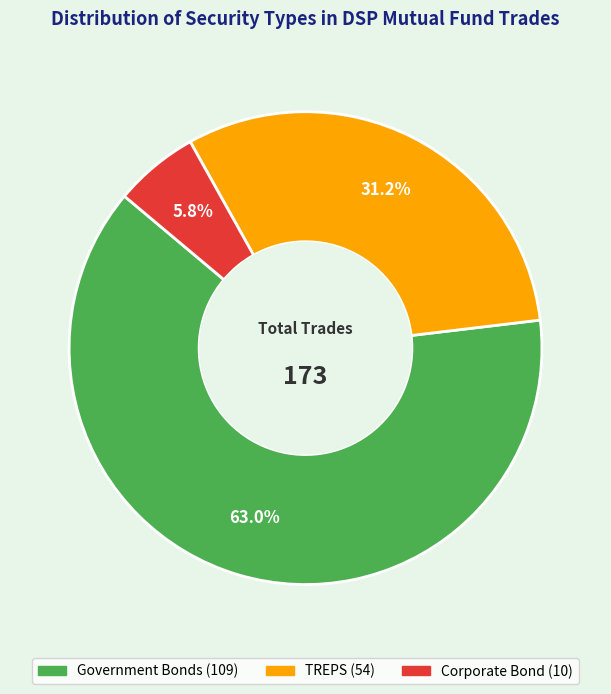

Which has a higher value, Corporate Bond or Government Bonds?

Government Bonds